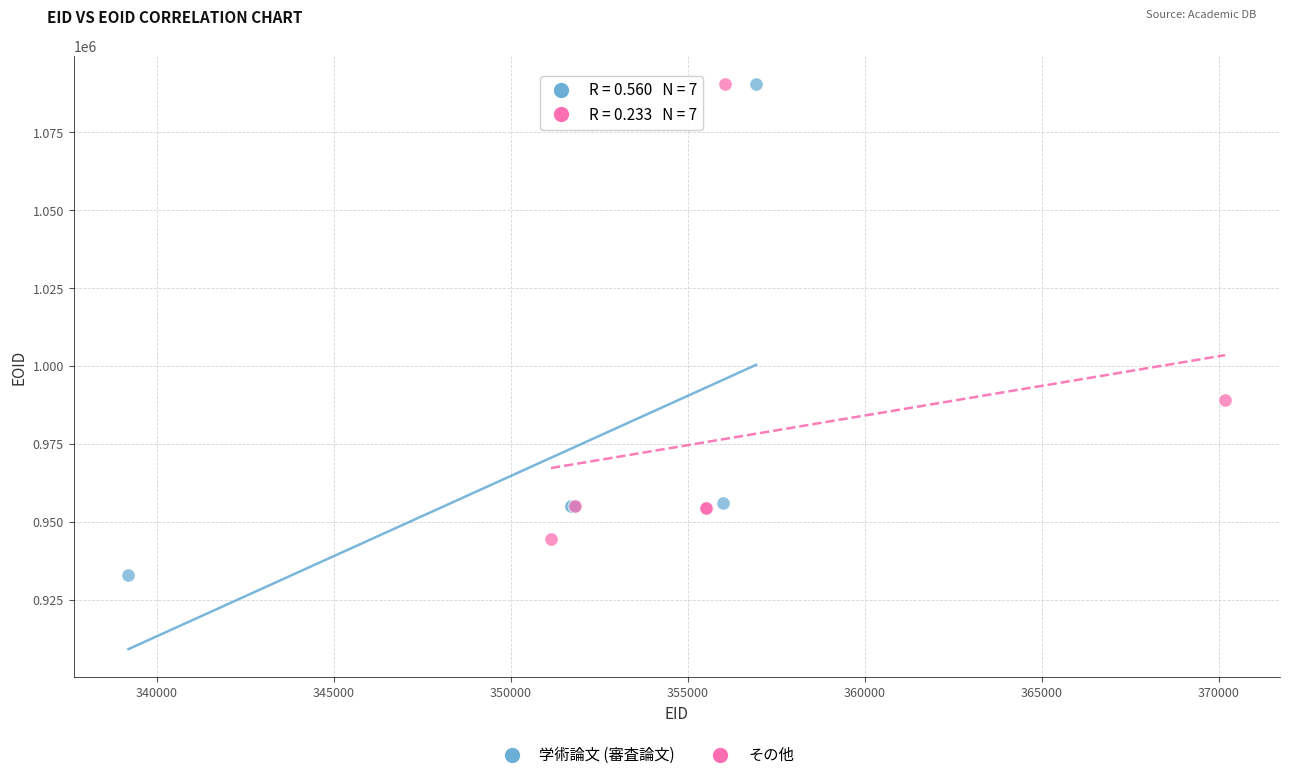

Which series contains the lowest Y value?

学術論文 (審査論文)